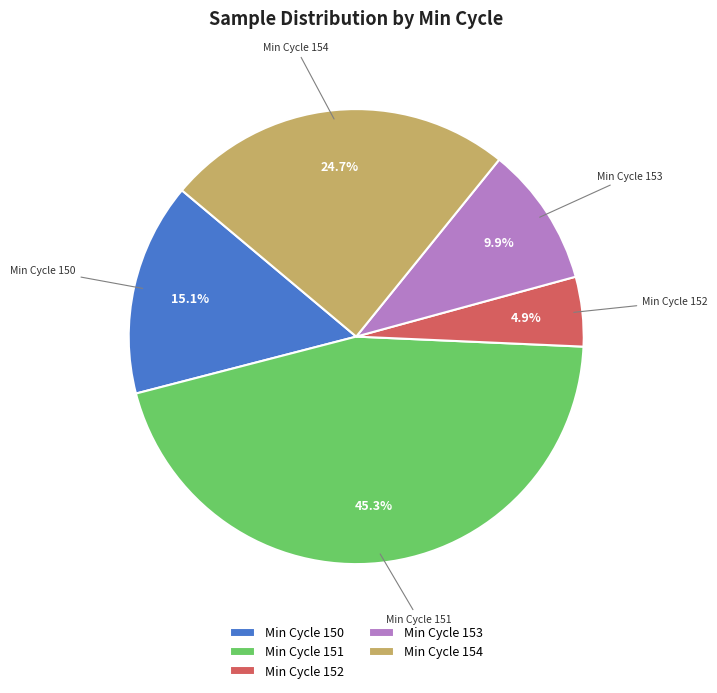

Is there any slice that represents more than half of the pie?

No